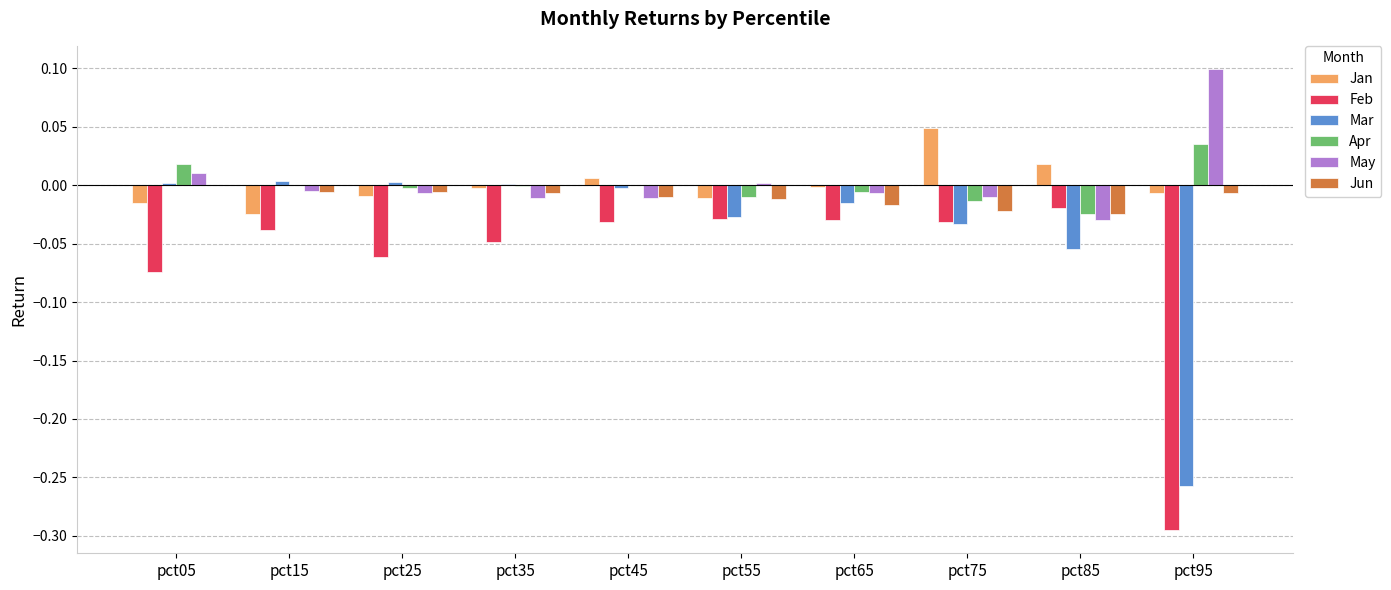

What is the greatest value displayed?

0.1